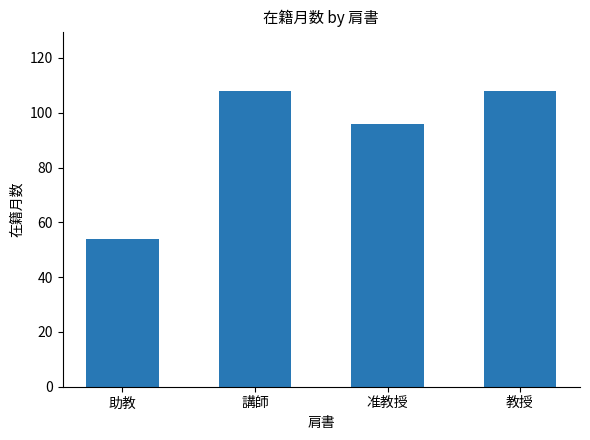

Is it true that the value at 助教 is 54?

True